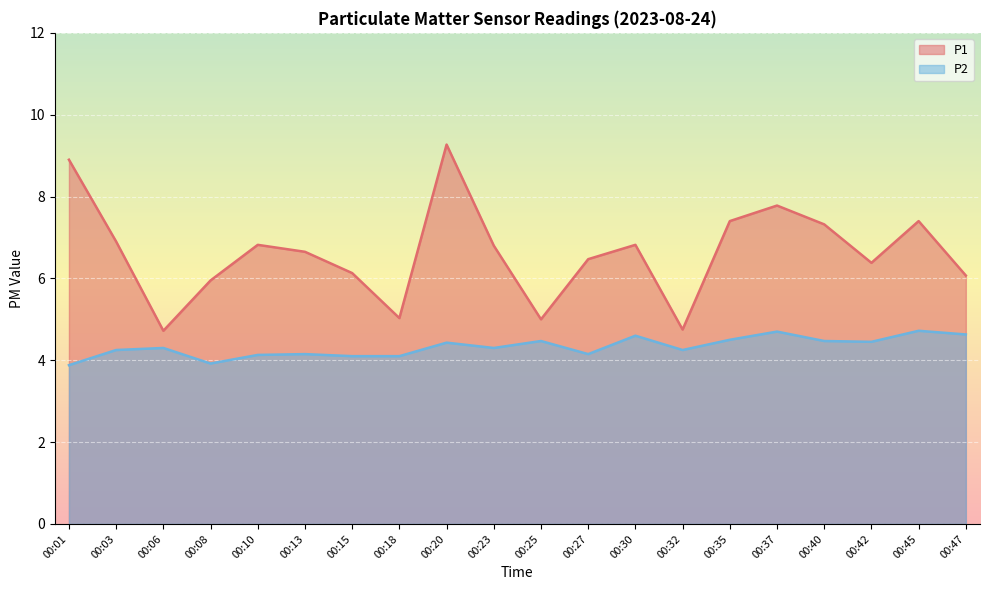

What is the average value of the P2 series?

4.3